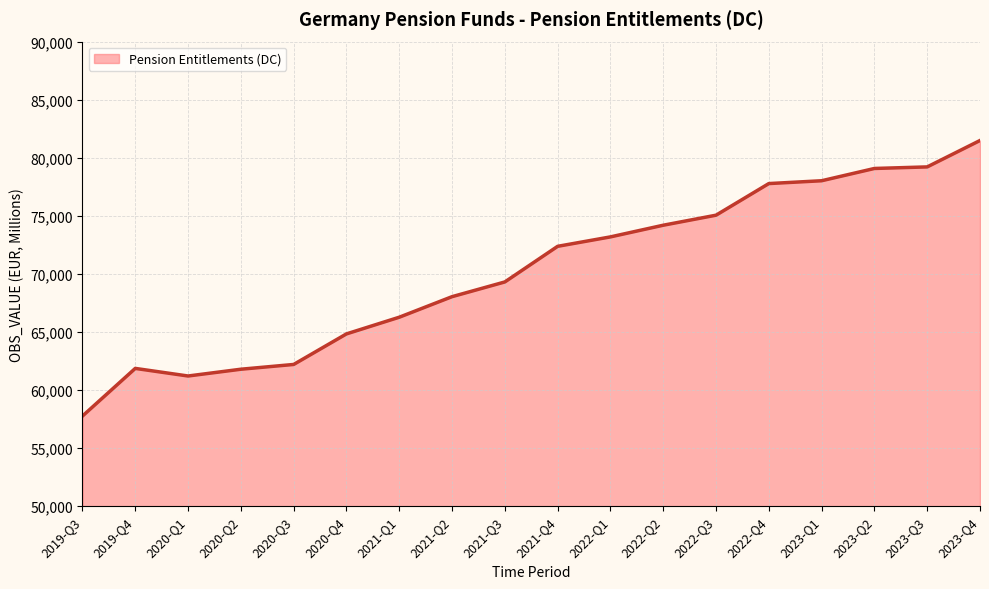

What is the maximum value shown in the chart?

81486